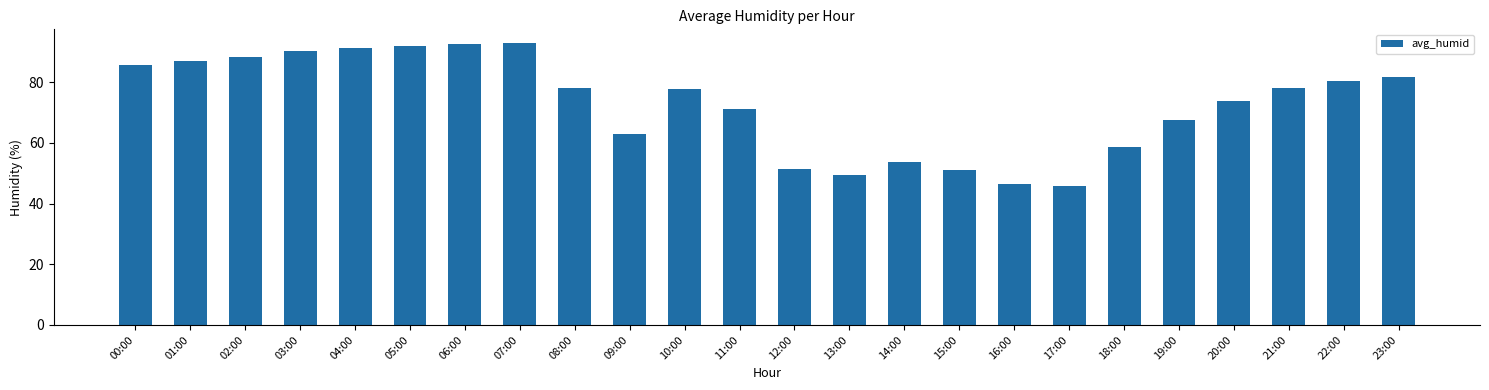

Count the number of data series in this chart.

1